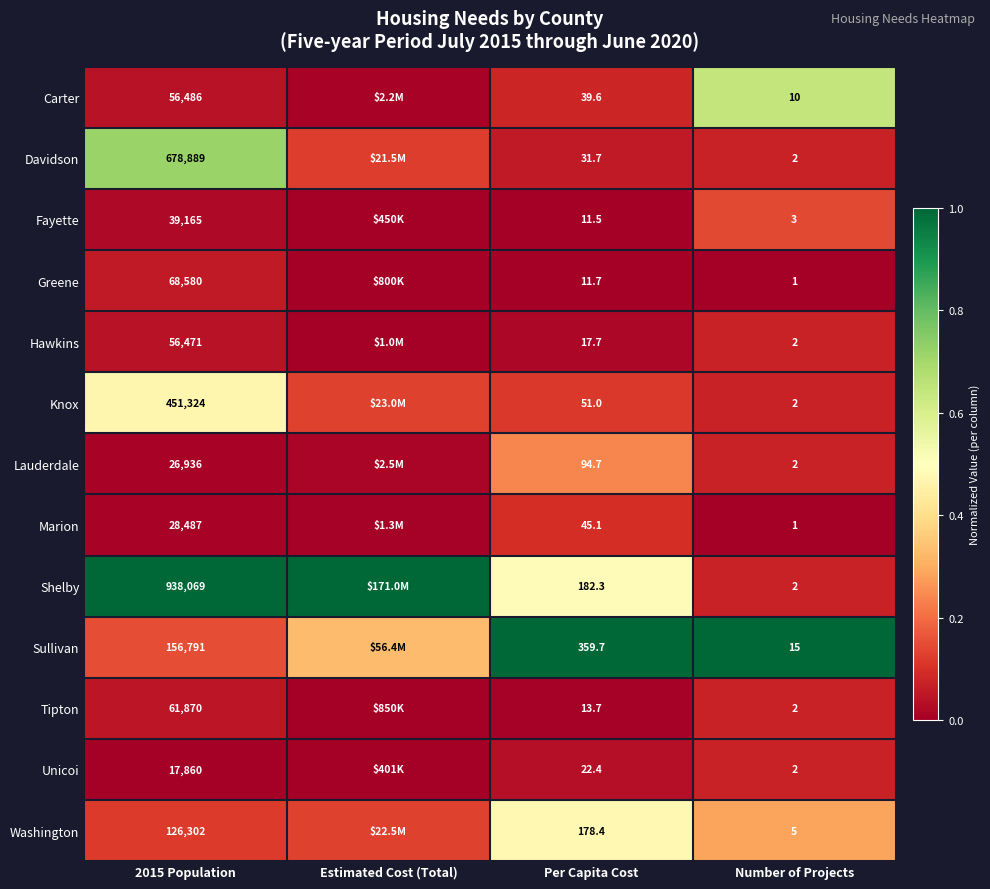

At which category is the sum across all series the highest?

2015 Population